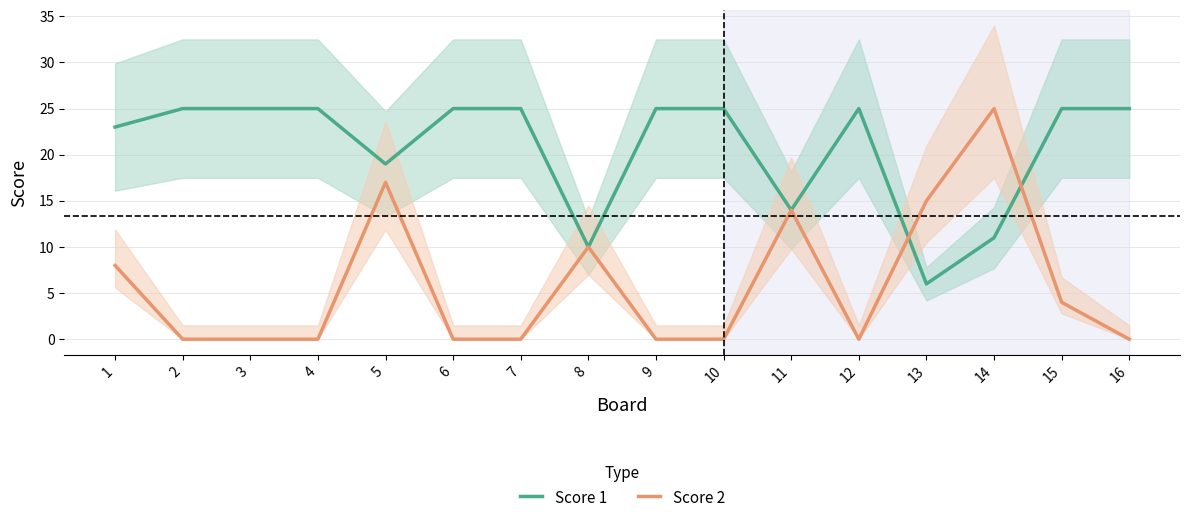

How many interior local peaks does the Score 1 series have?

1